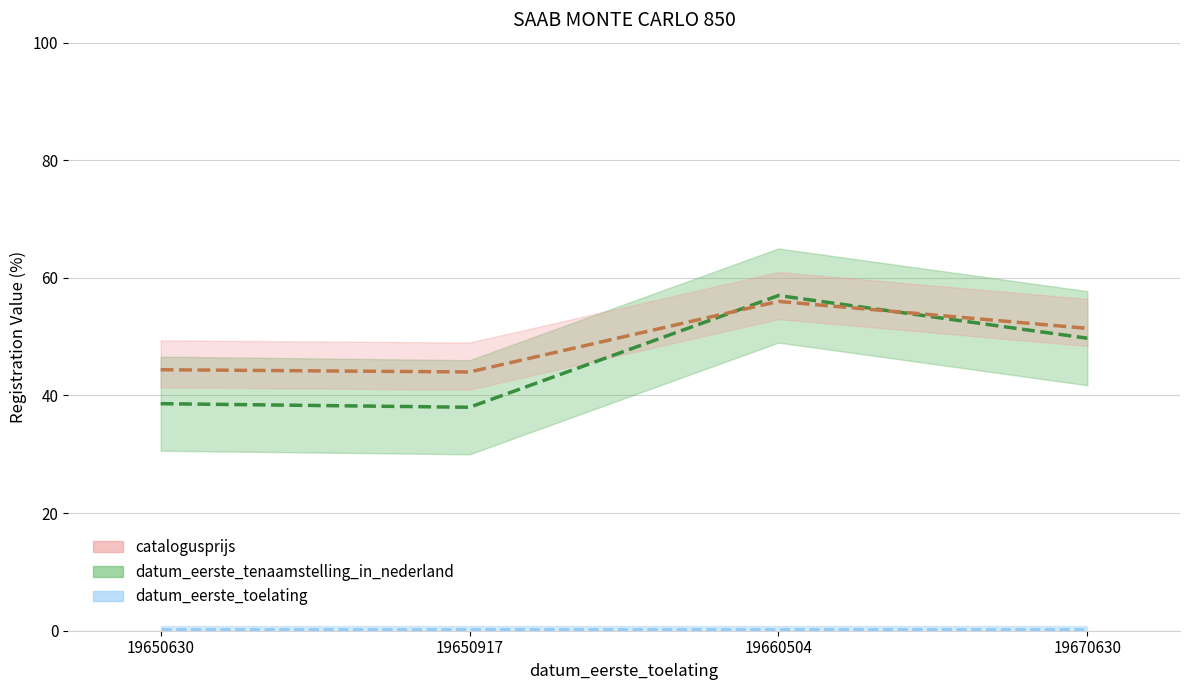

What is the value of the catalogusprijs point at the 4th from the left?

51.4